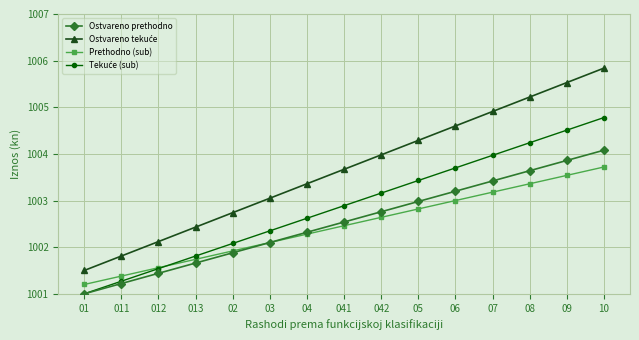

The value of Ostvareno prethodno at 06 is 204.7. True or false?

False